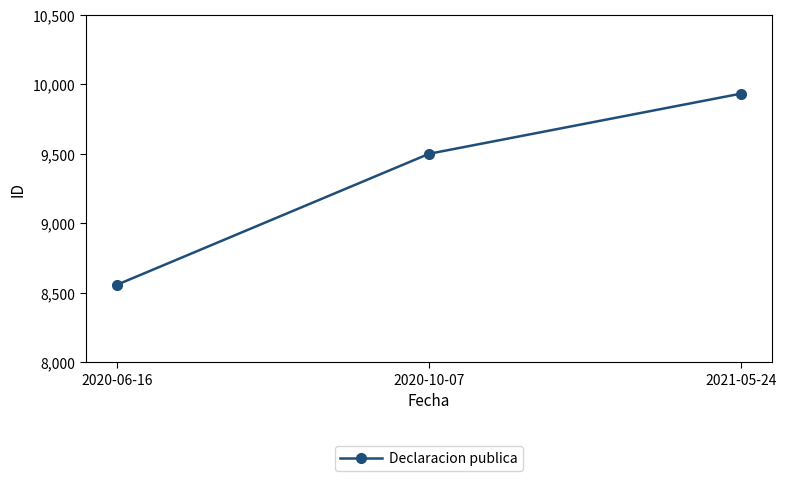

Reading right to left, transcribe all the data shown in this chart.

9933	9500	8558